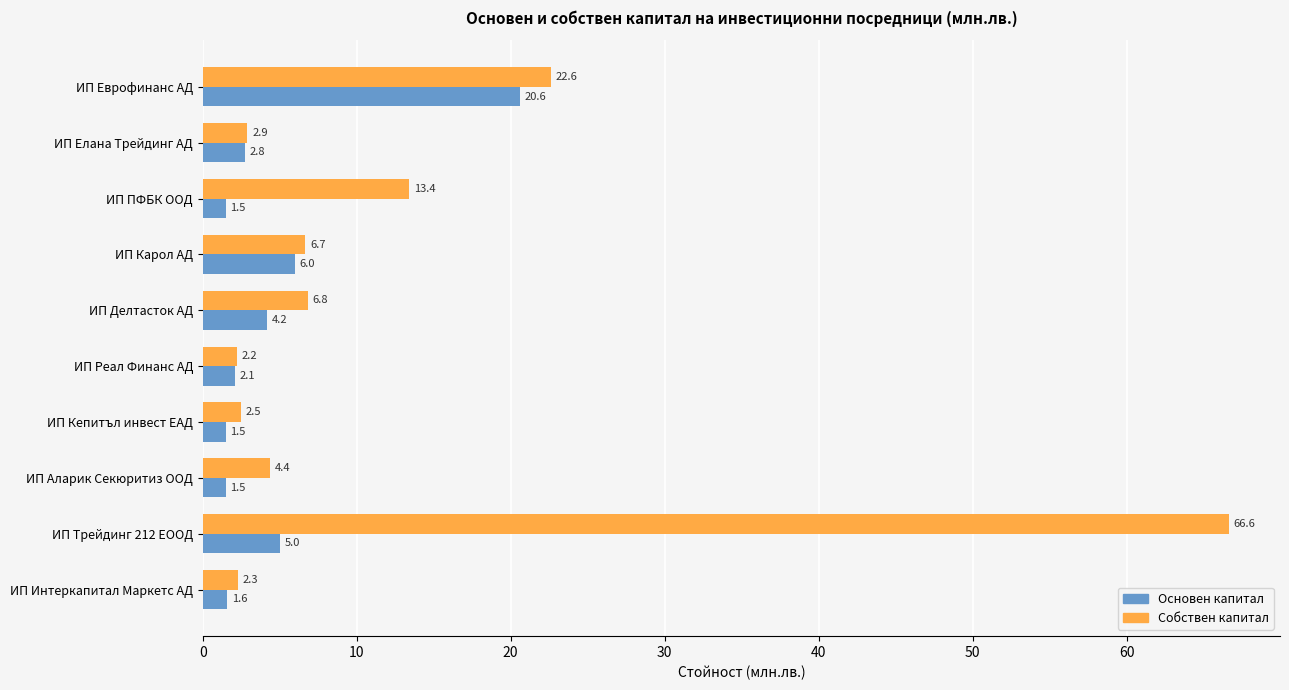

What is the greatest value displayed?

66.6